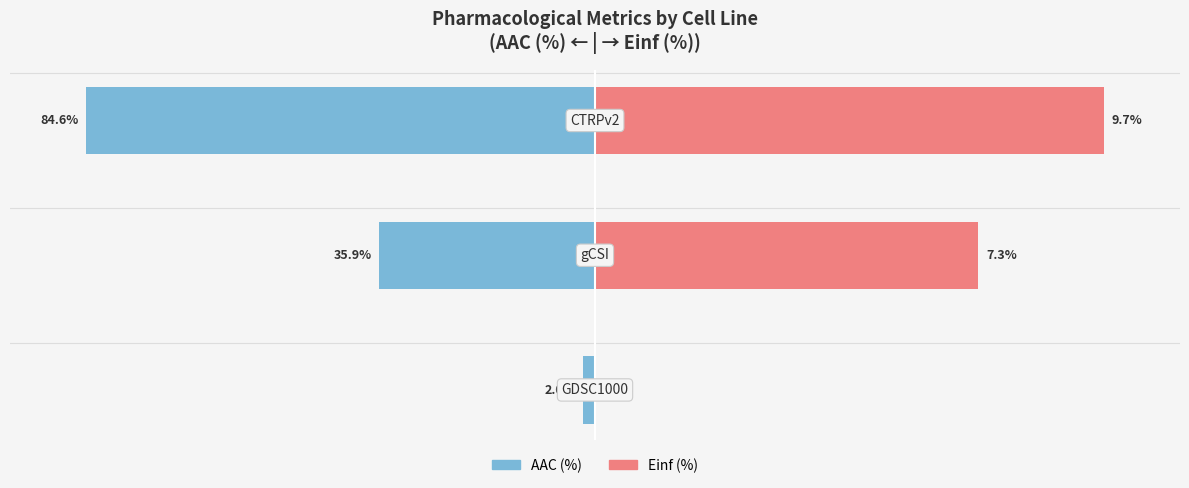

How many bars are there in total?

6